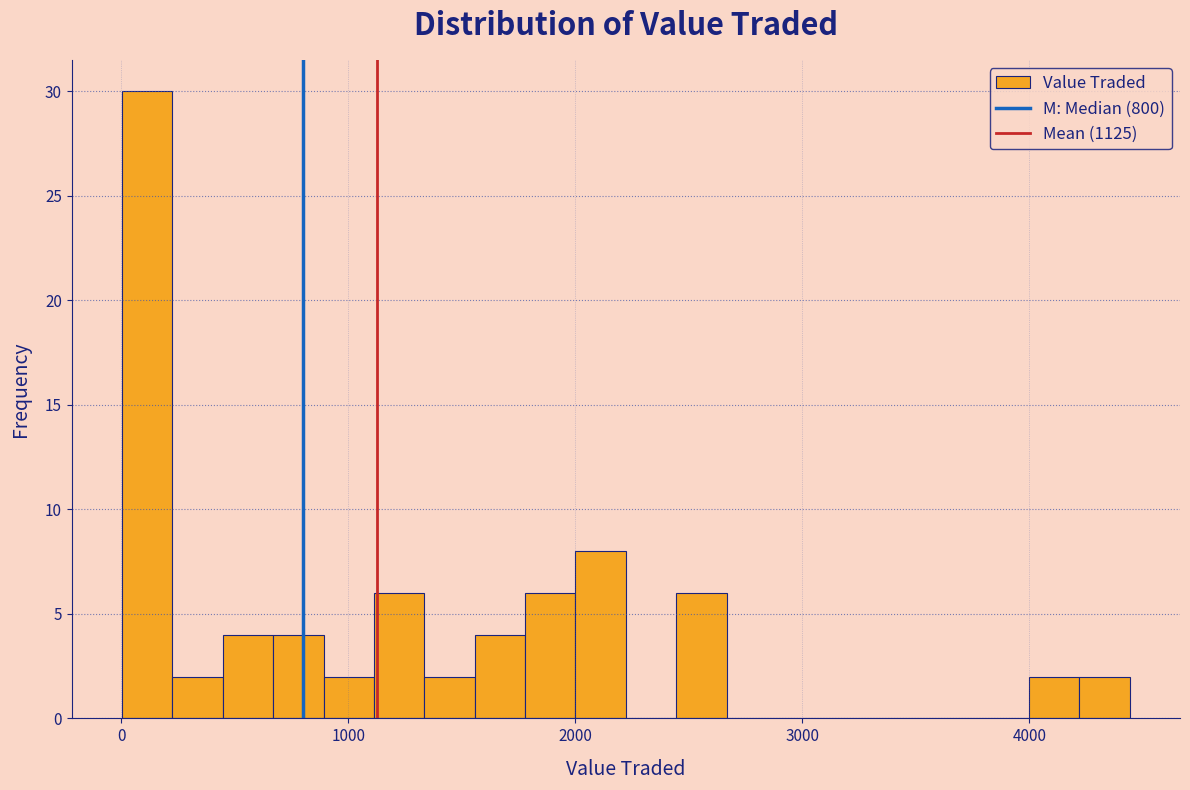

Read against the x-axis, roughly where is the centre of the tallest bar?

100